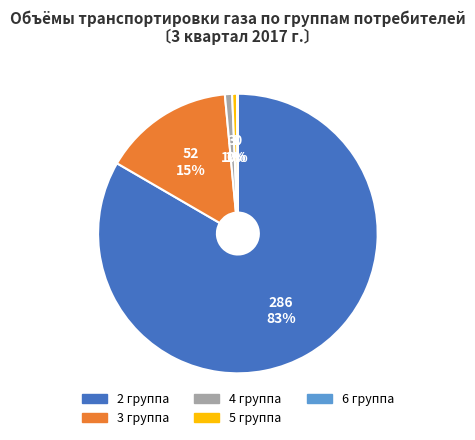

Is there any slice that represents more than half of the pie?

Yes